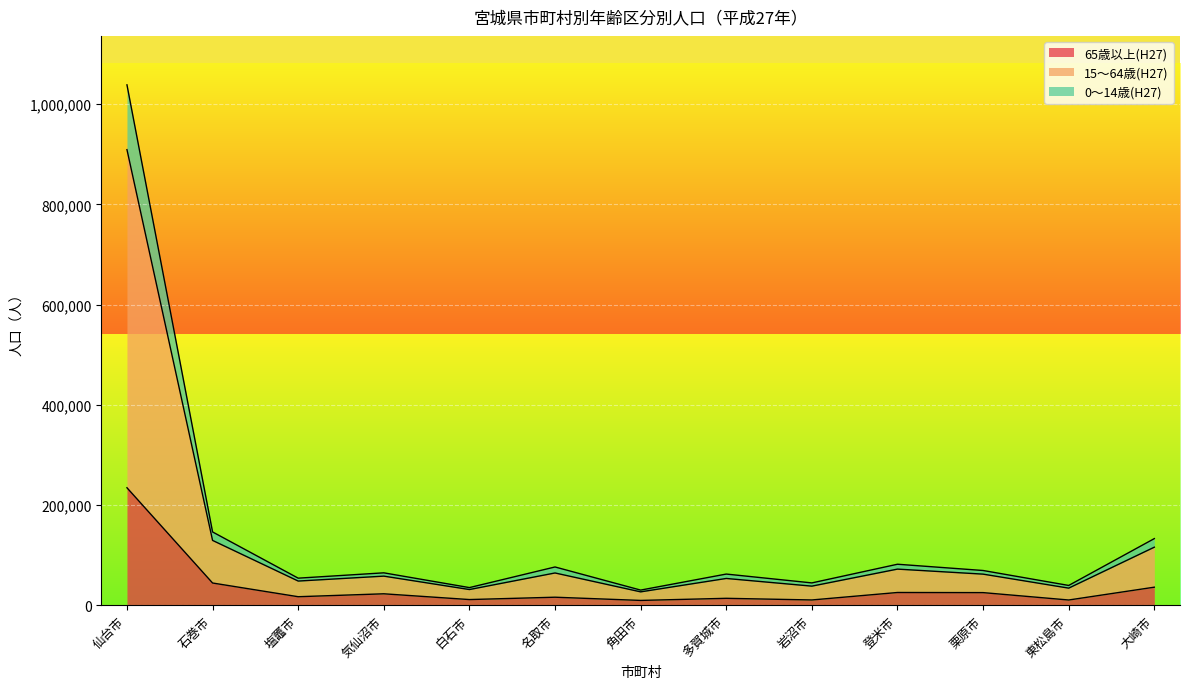

Which has a higher value, 白石市 or 塩竈市?

塩竈市